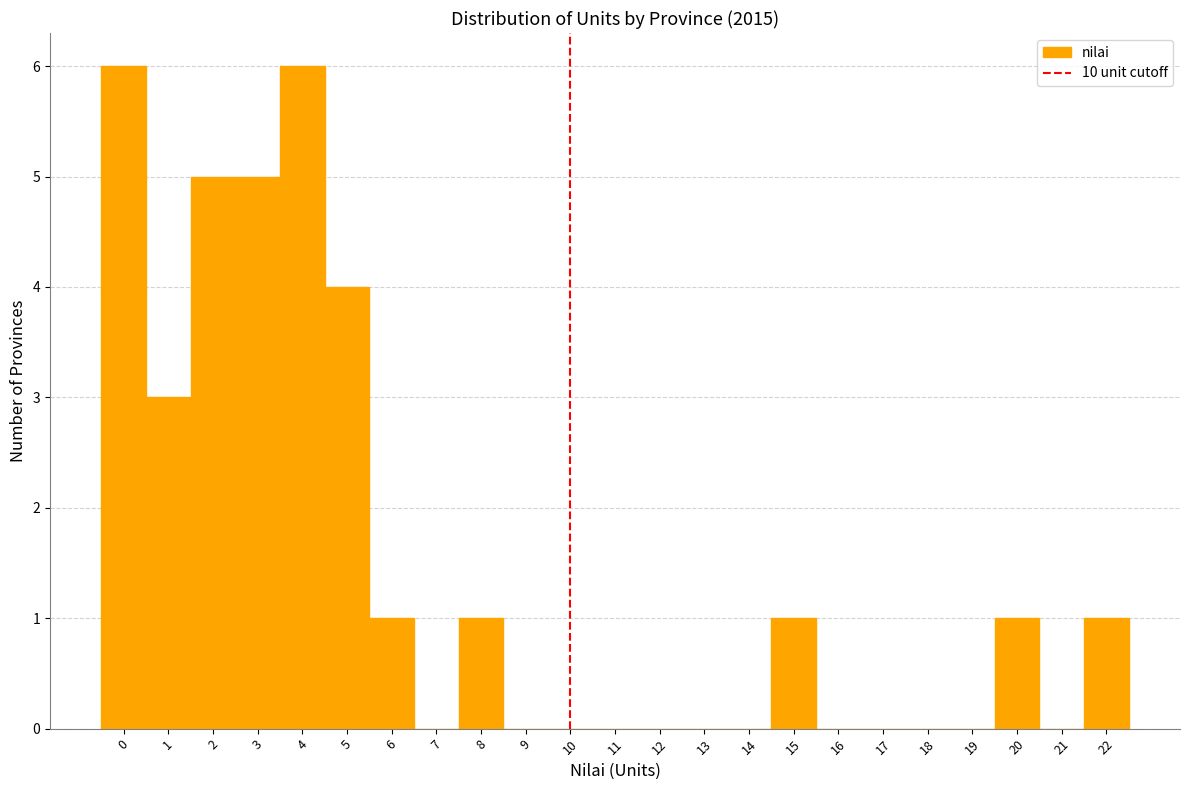

How tall is the bar that spans 14.5 to 15.5 on the x-axis? The values are not printed on the chart, so give them approximately, as read against the axis.

1